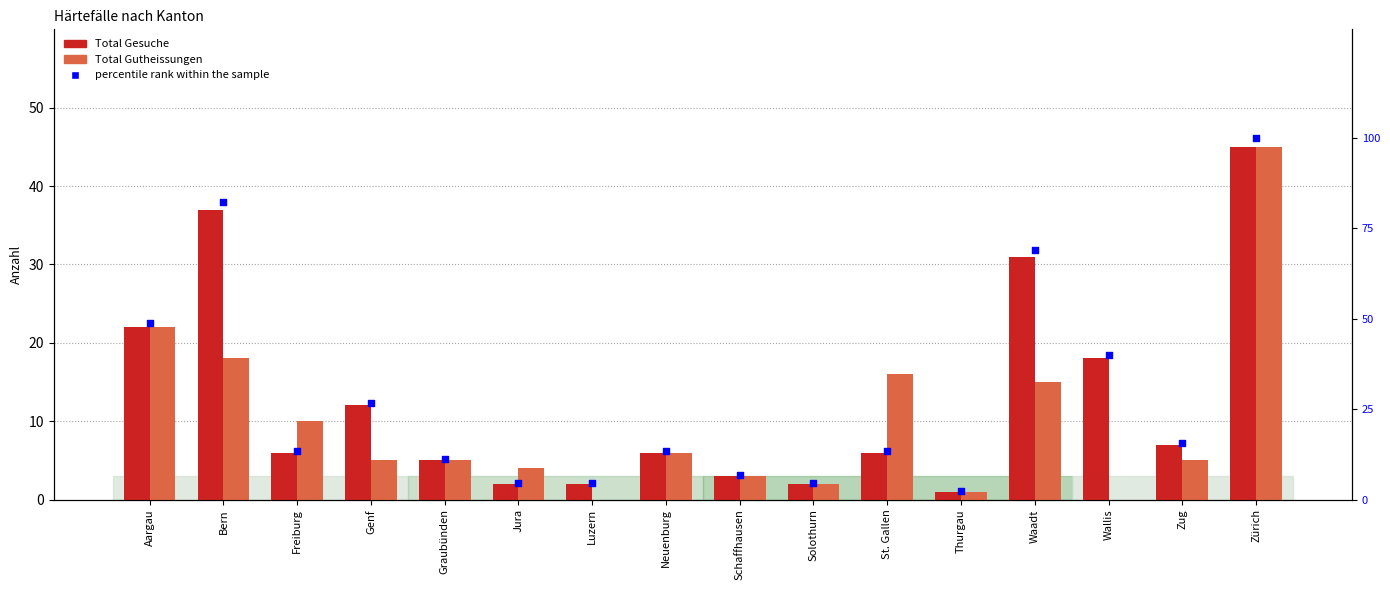

What is the total value across all series at Thurgau?

4.2